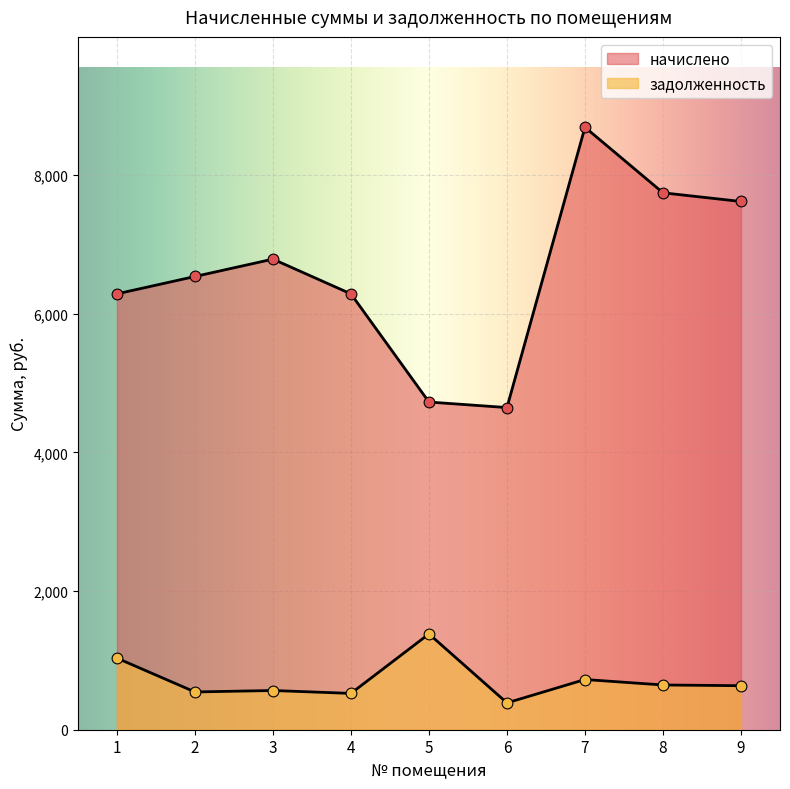

Which series has the largest total across all categories?

начислено